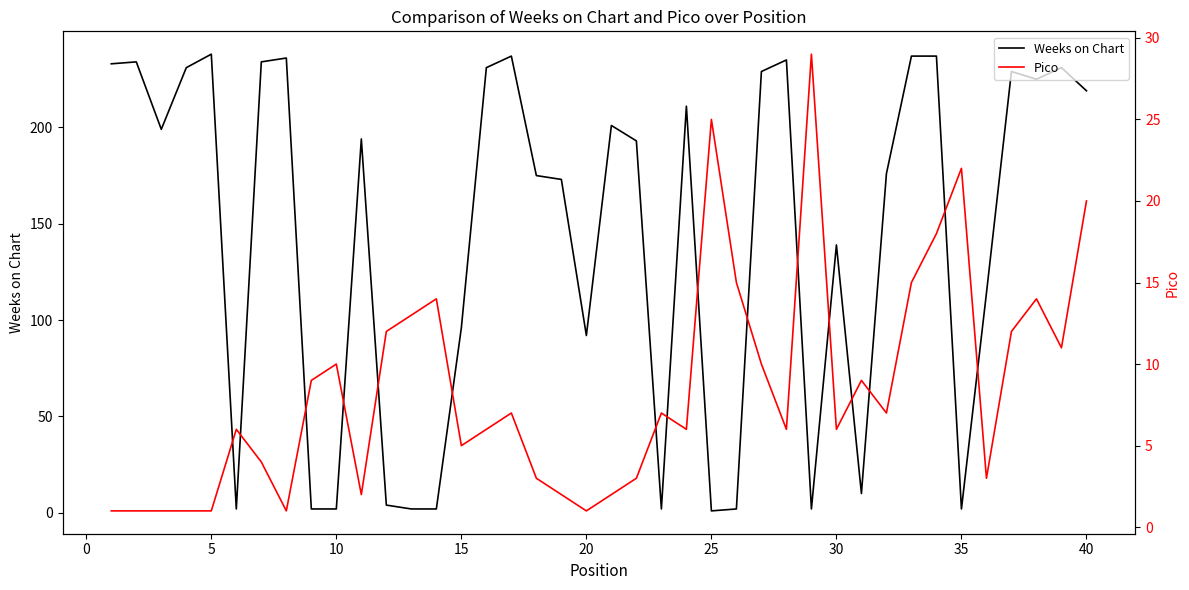

What is the sum of all Weeks on Chart values?

5712